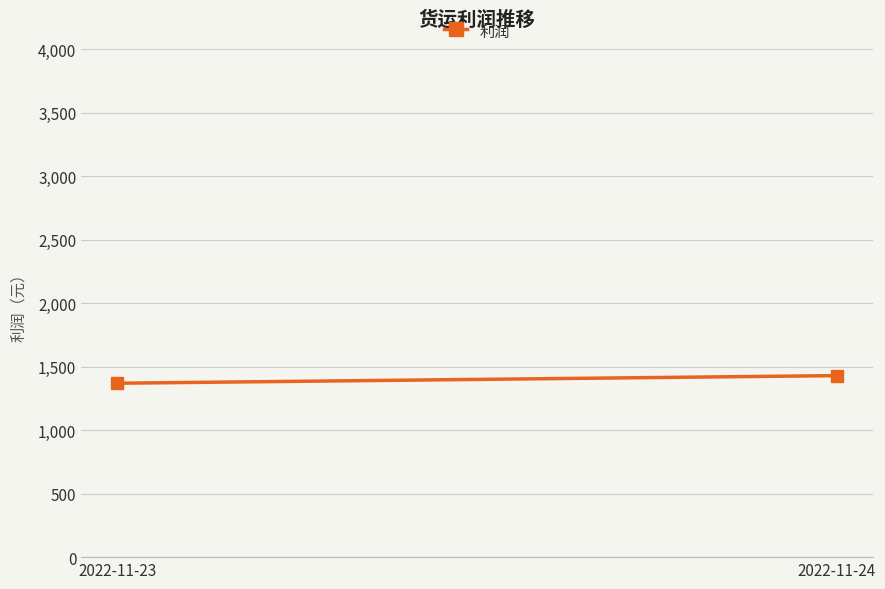

What is the sum of the values at 2022-11-24 and 2022-11-23?

2800